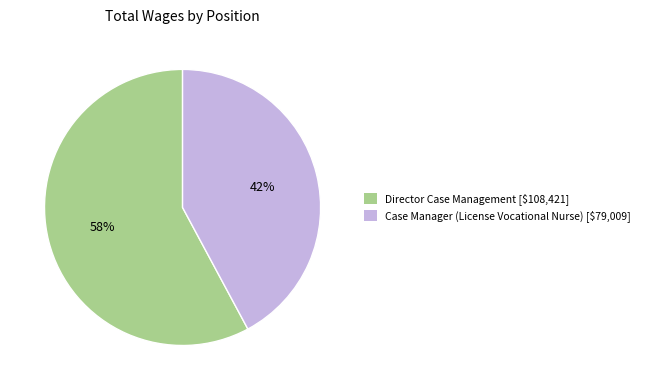

Rank the categories by value from lowest to highest.

Case Manager (License Vocational Nurse), Director Case Management